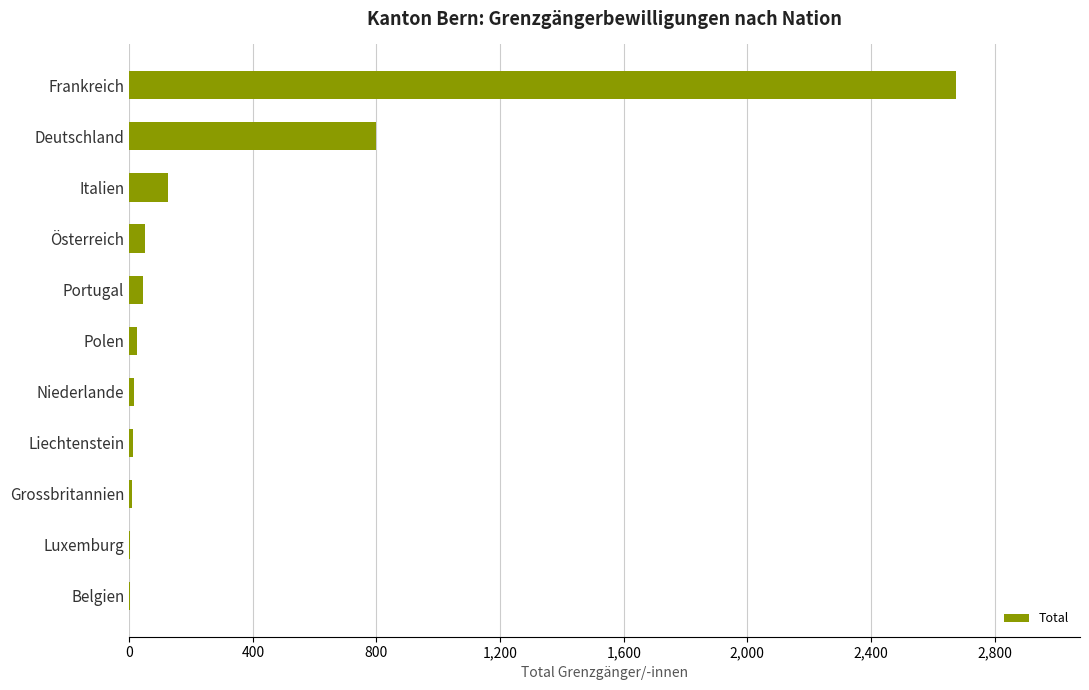

Between Grossbritannien and Italien, which is larger?

Italien